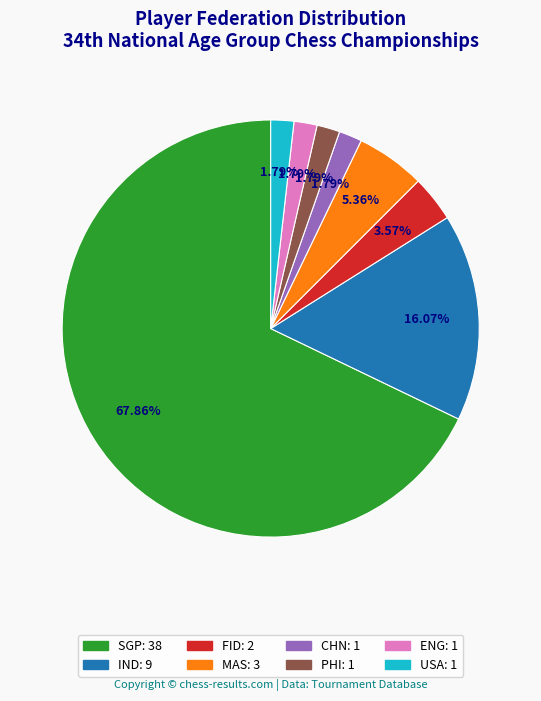

Which category has the biggest portion of the pie?

SGP